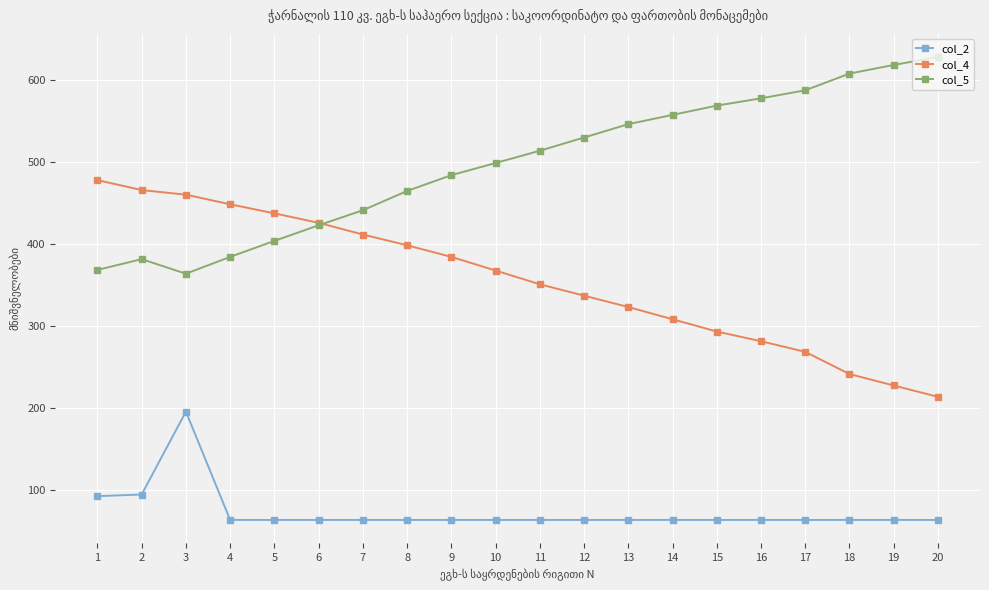

How many data points in col_5 are less than 513?

10